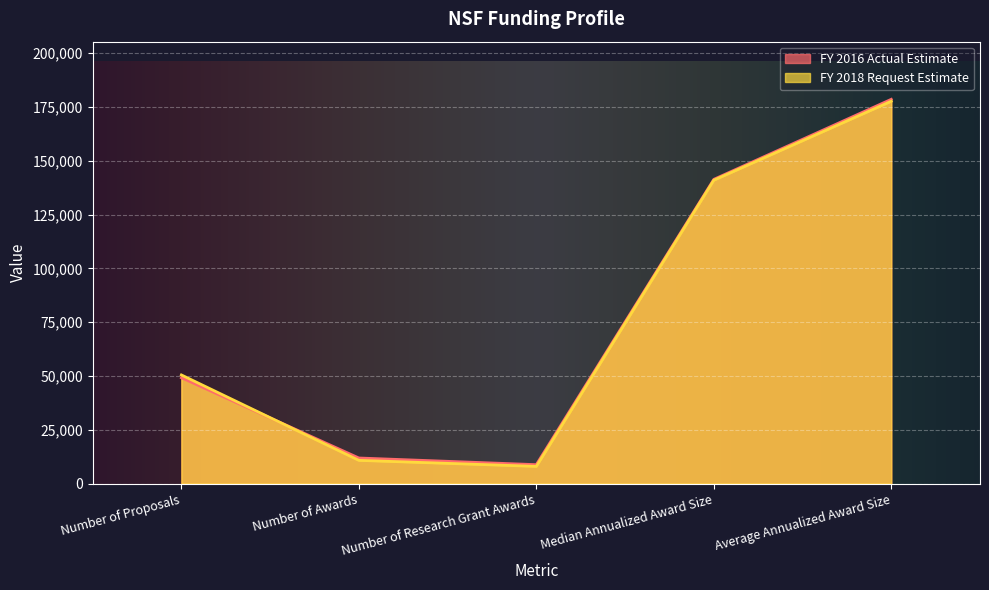

Which series has the largest total across all categories?

FY 2016 Actual Estimate